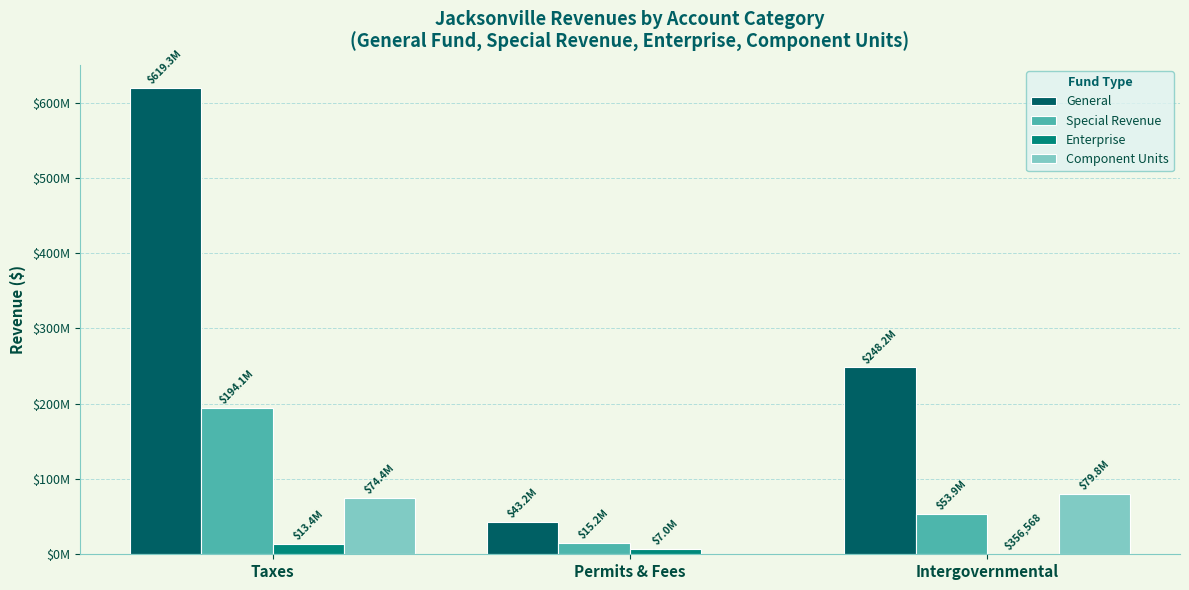

Which series has the widest spread of values?

General